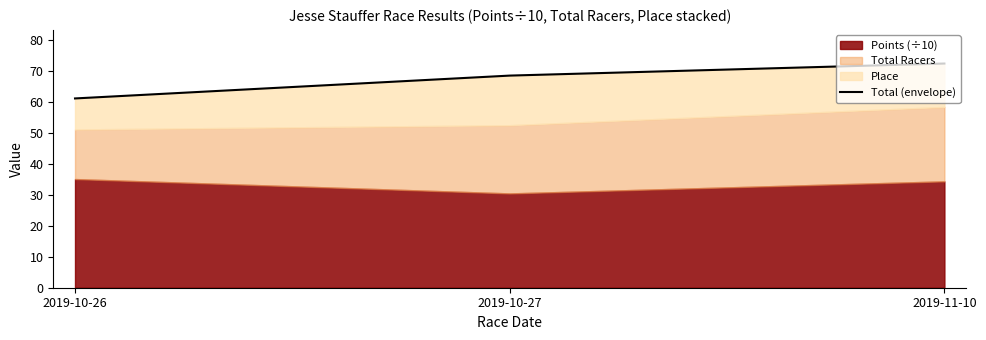

What is the label of the 3rd point from the left?

2019-11-10